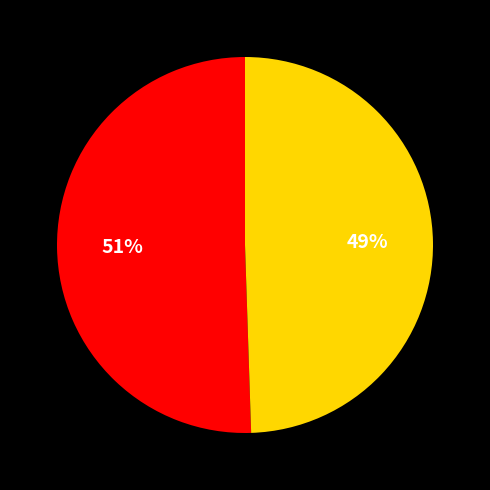

Is there any slice that represents more than half of the pie?

Yes